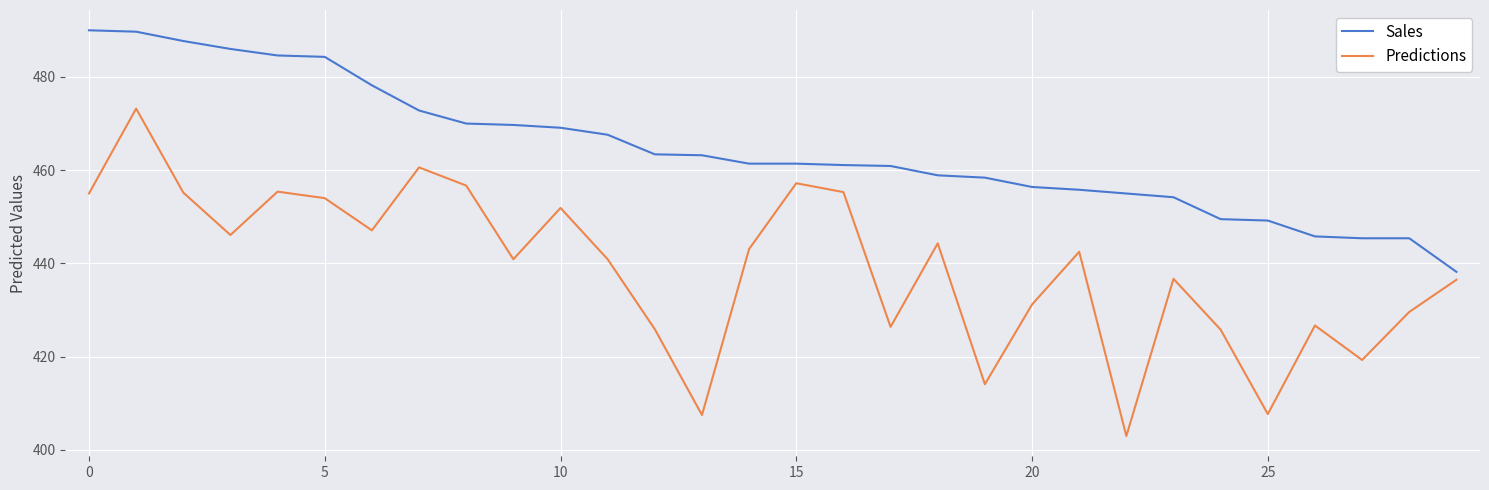

Which series has the largest range (max minus min)?

Predictions